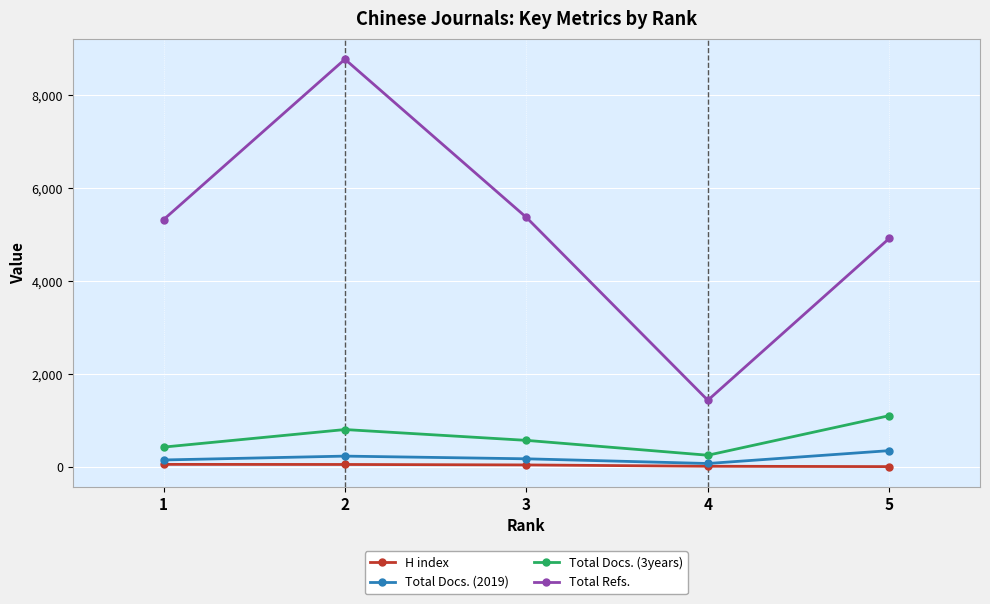

What is the lowest value of the Total Docs. (3years) series?

256